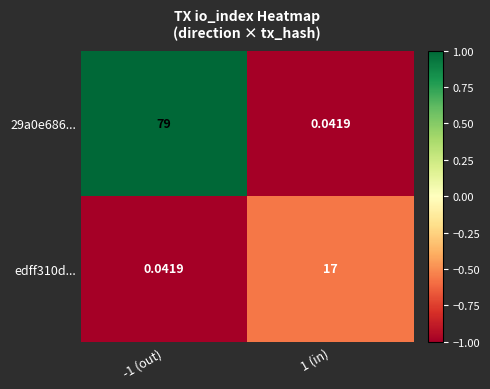

Is the value of edff310d... at 1 (in) greater than the value of 29a0e686... at -1 (out)?

No